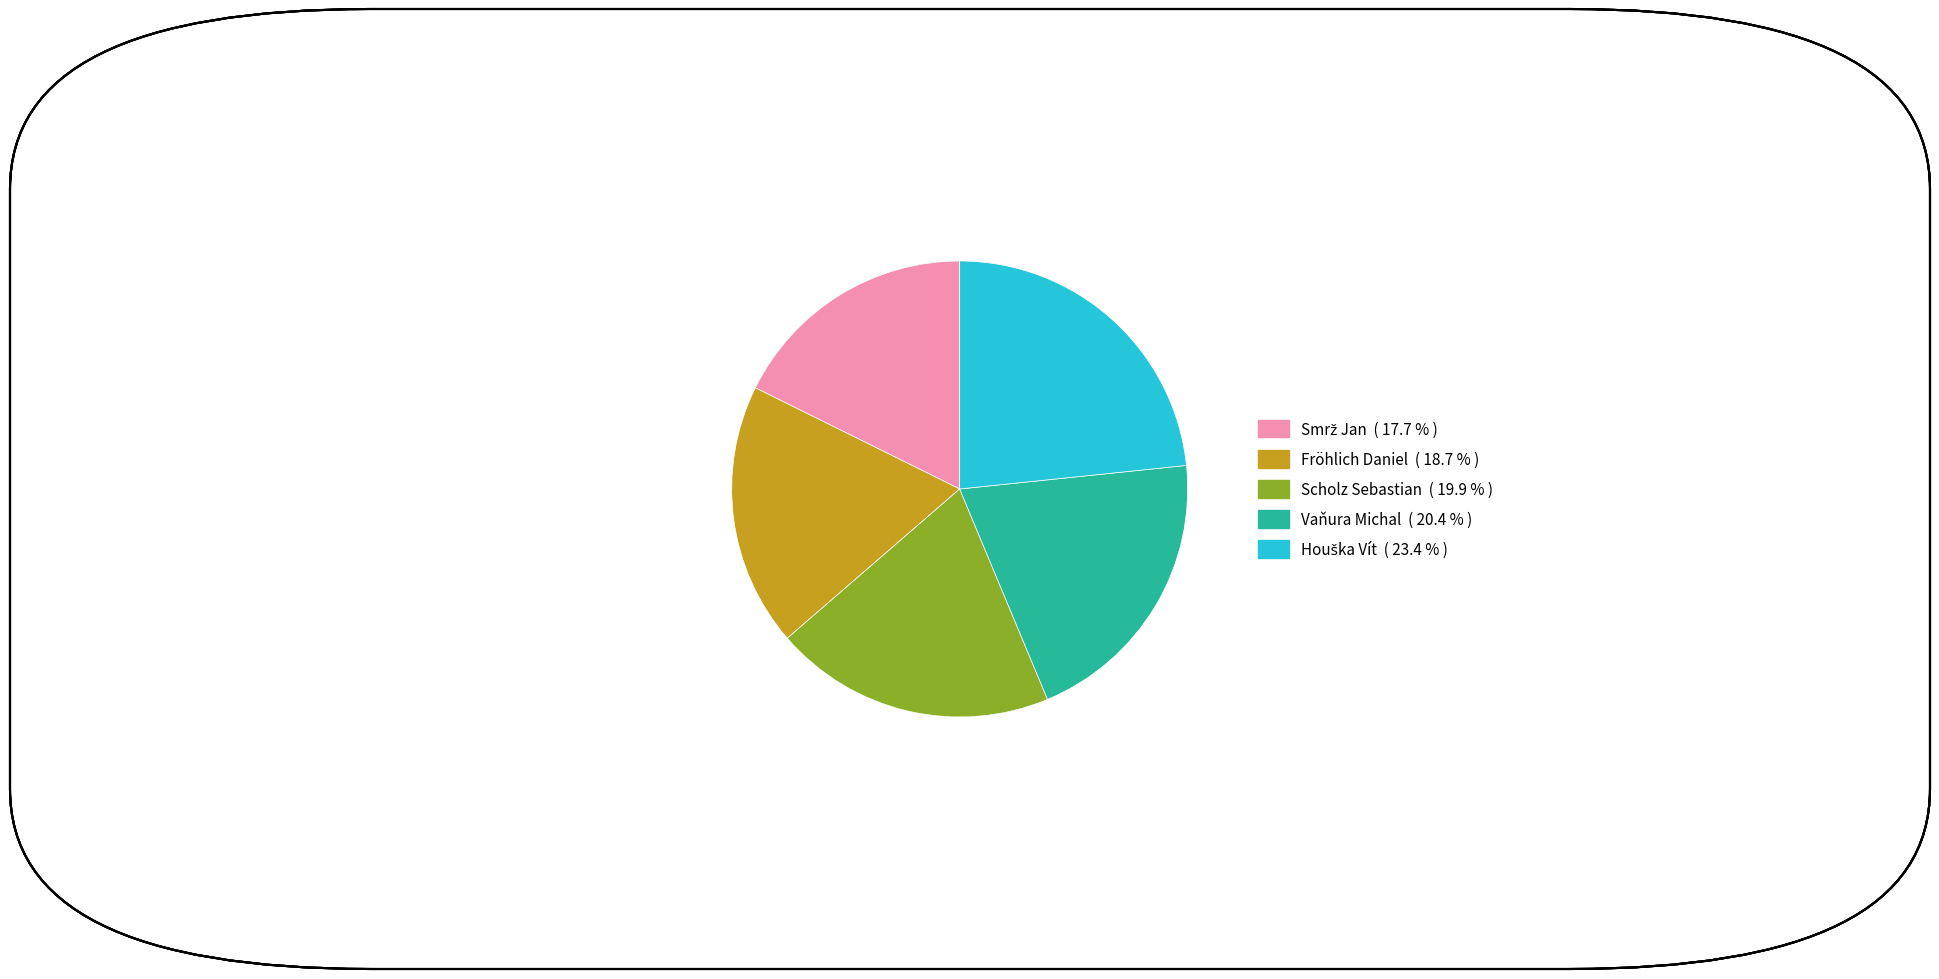

Approximately how many times larger is the value at Fröhlich Daniel compared to Vaňura Michal?

0.9